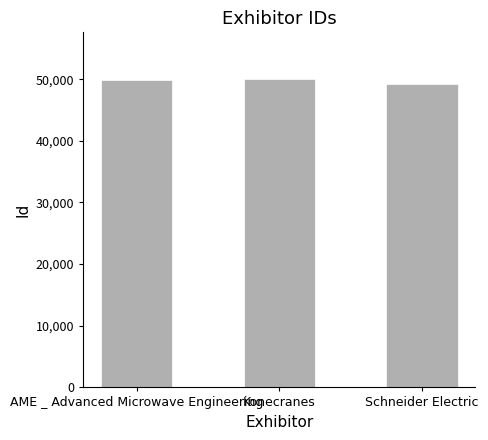

How many data points are less than 49906?

1